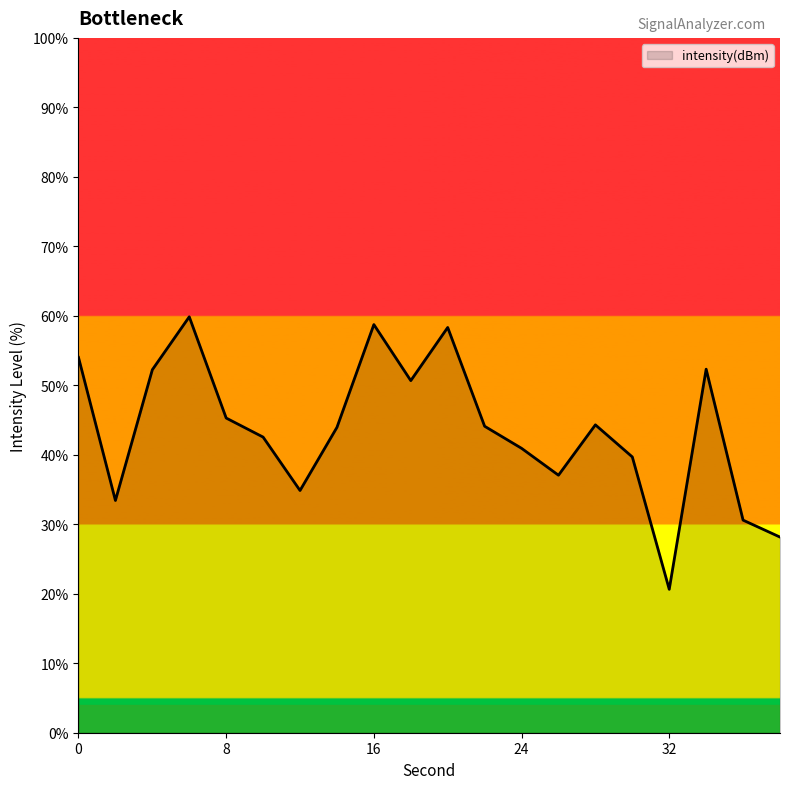

Count the number of data series in this chart.

1